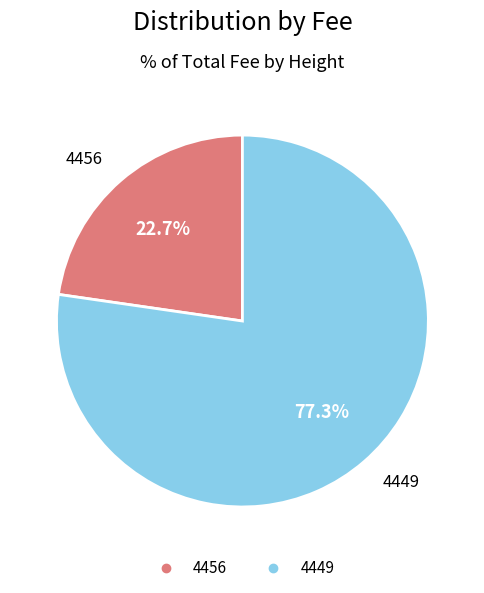

What is the ratio of the value at 4456 to the value at 4449?

0.3